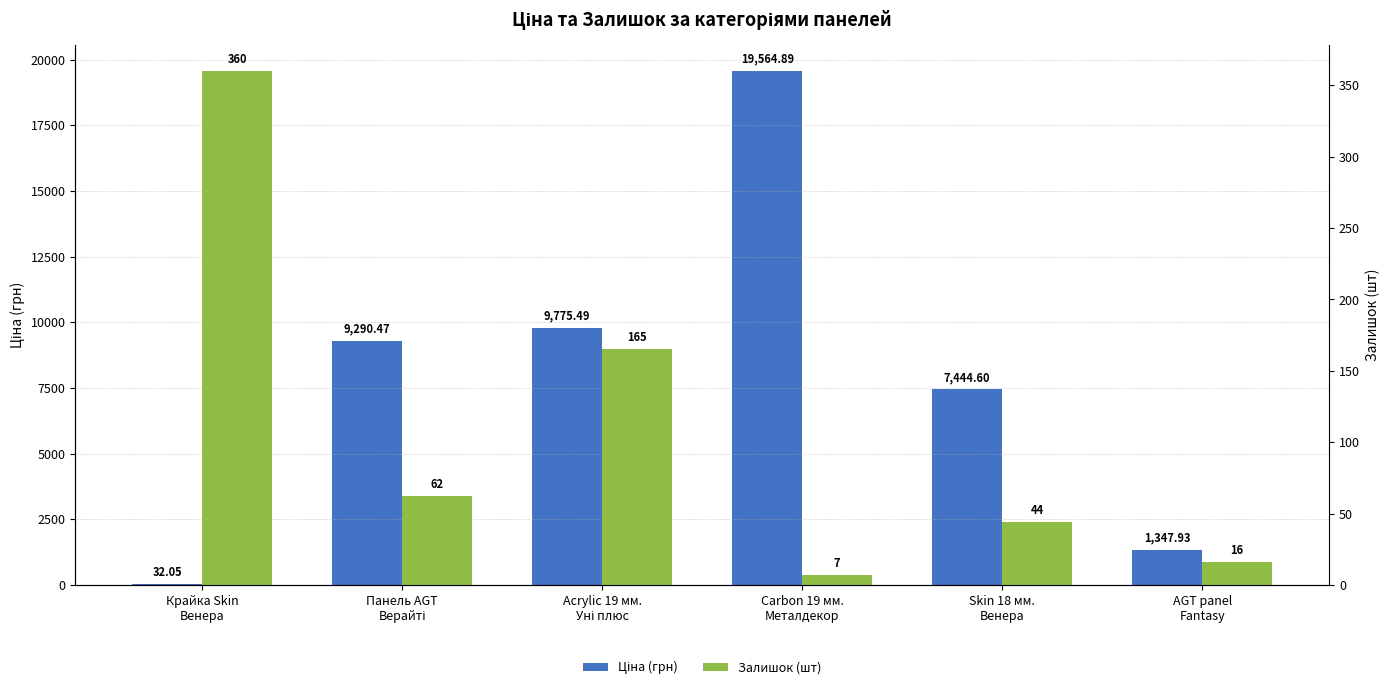

How many data points in Залишок (шт) are above 62?

2